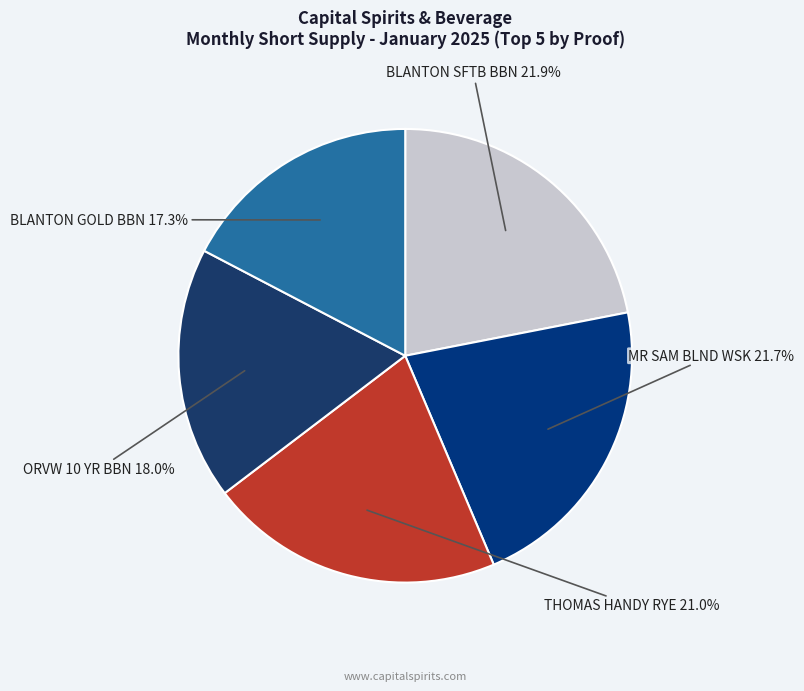

Does any single category account for the majority?

No